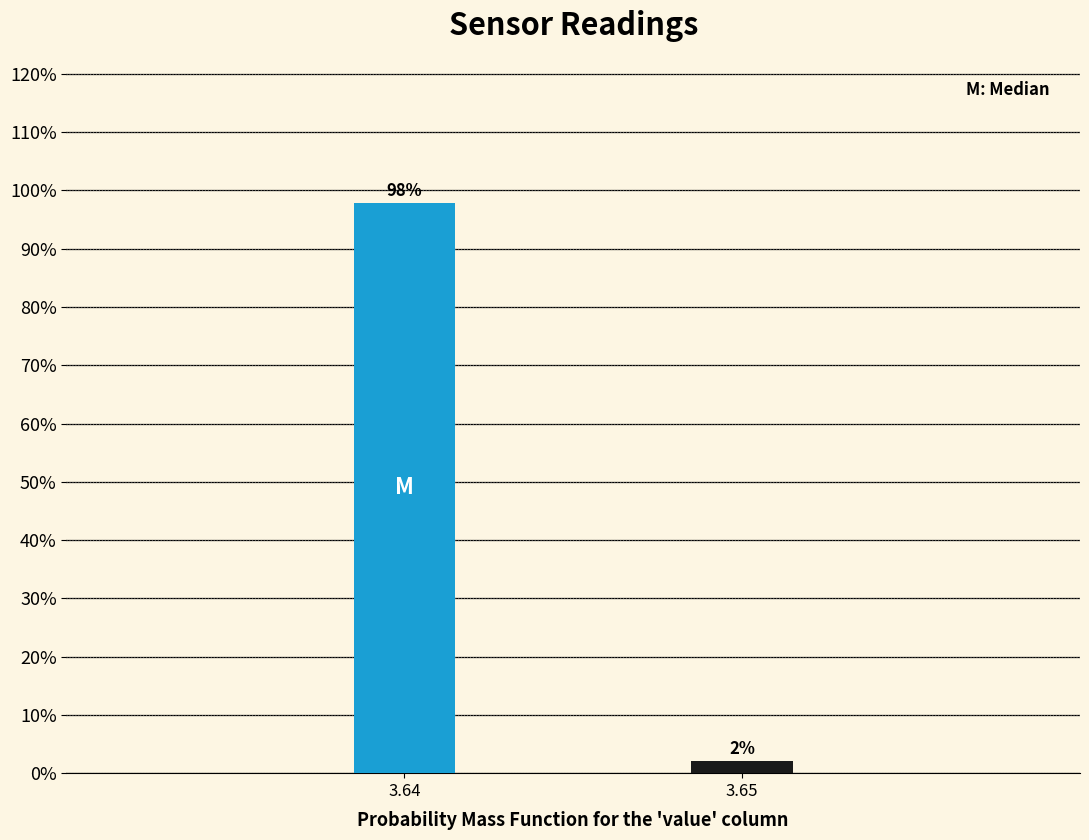

What is the value of the 1st bar from the left?

97.9